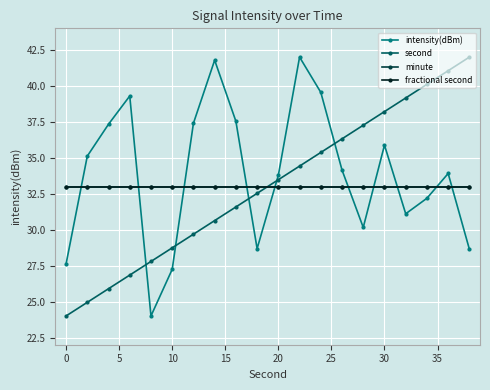

At how many categories does at least one series exceed 26?

20